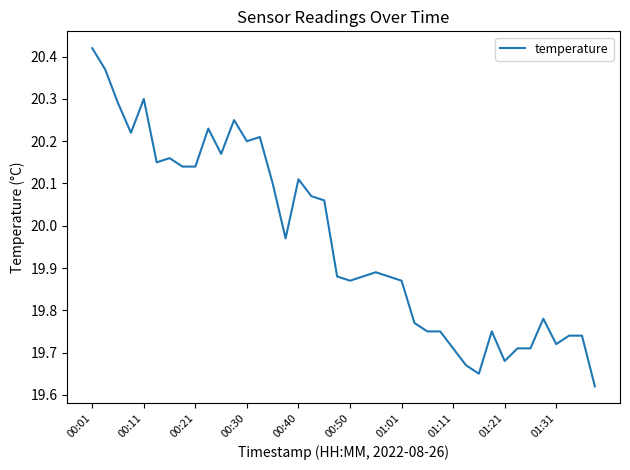

What is the difference between the maximum and minimum values?

0.8